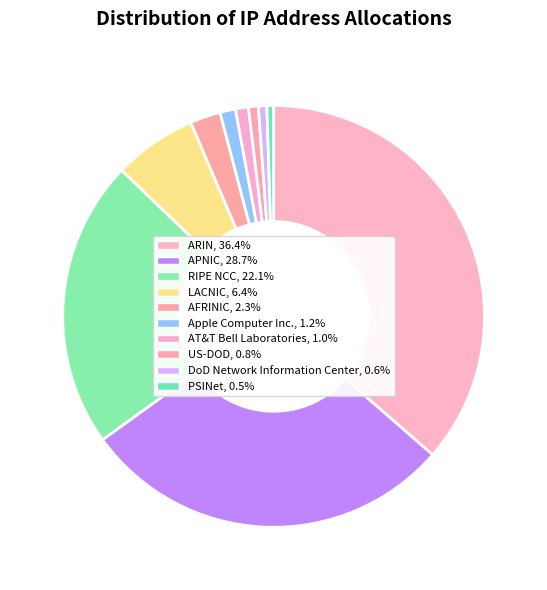

Rank the categories by value from highest to lowest.

ARIN, APNIC, RIPE NCC, LACNIC, AFRINIC, Apple Computer Inc., AT&T Bell Laboratories, US-DOD, DoD Network Information Center, PSINet